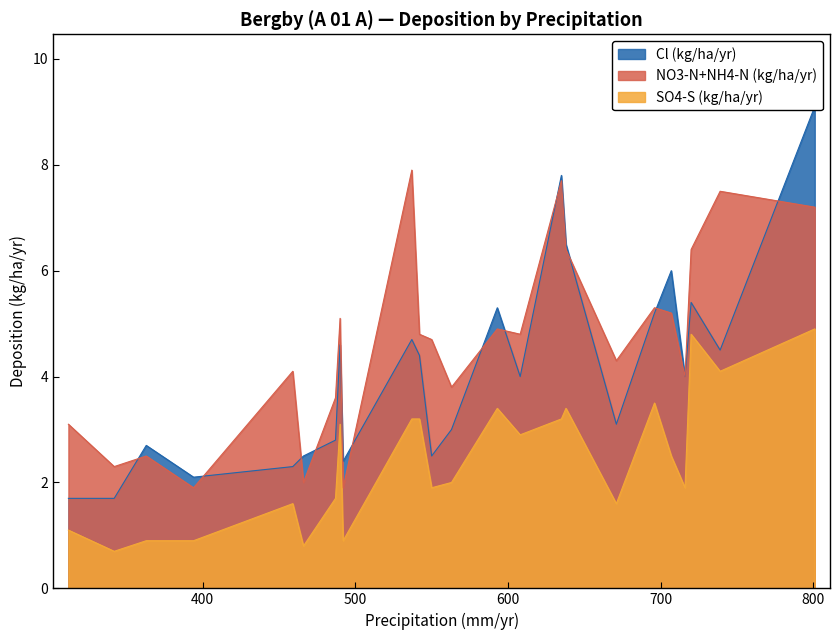

What is the greatest value displayed?

9.1